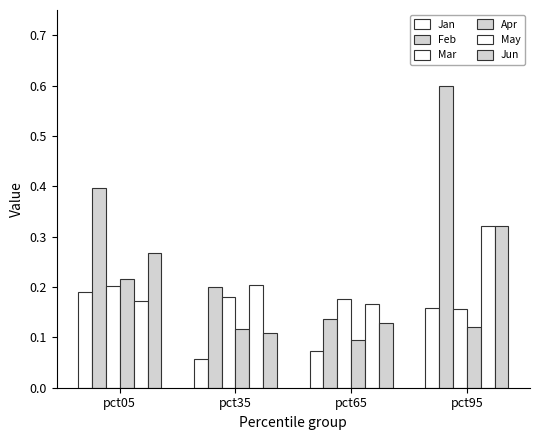

How many bars are there in each group?

6